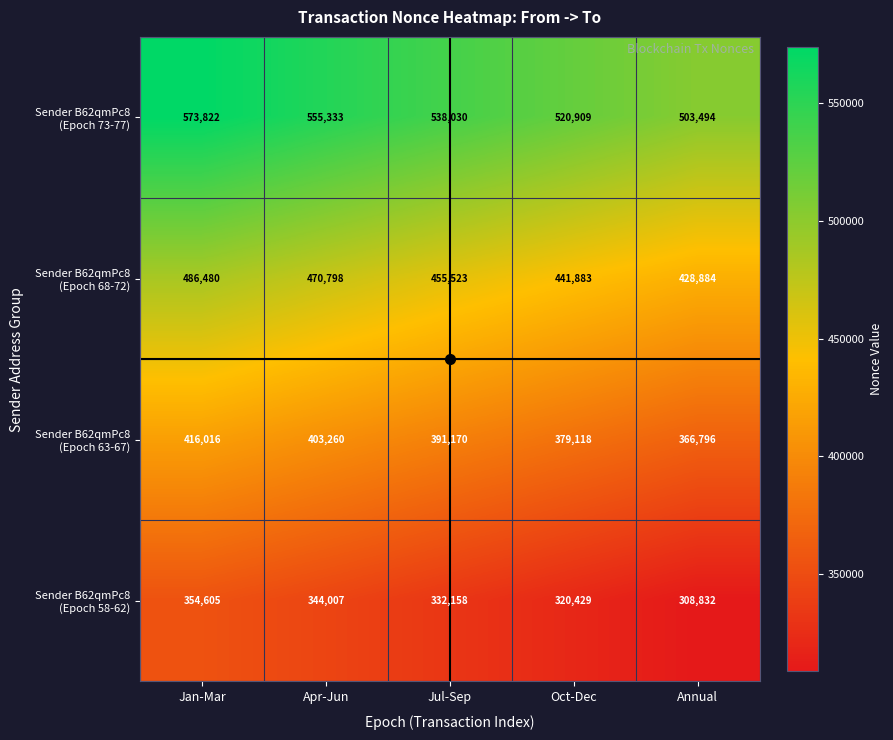

What is the spread (max minus min) of values at Annual?

194662